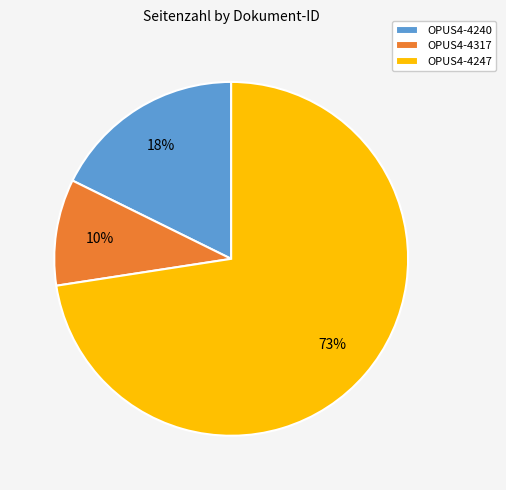

Which slice is the largest?

OPUS4-4247